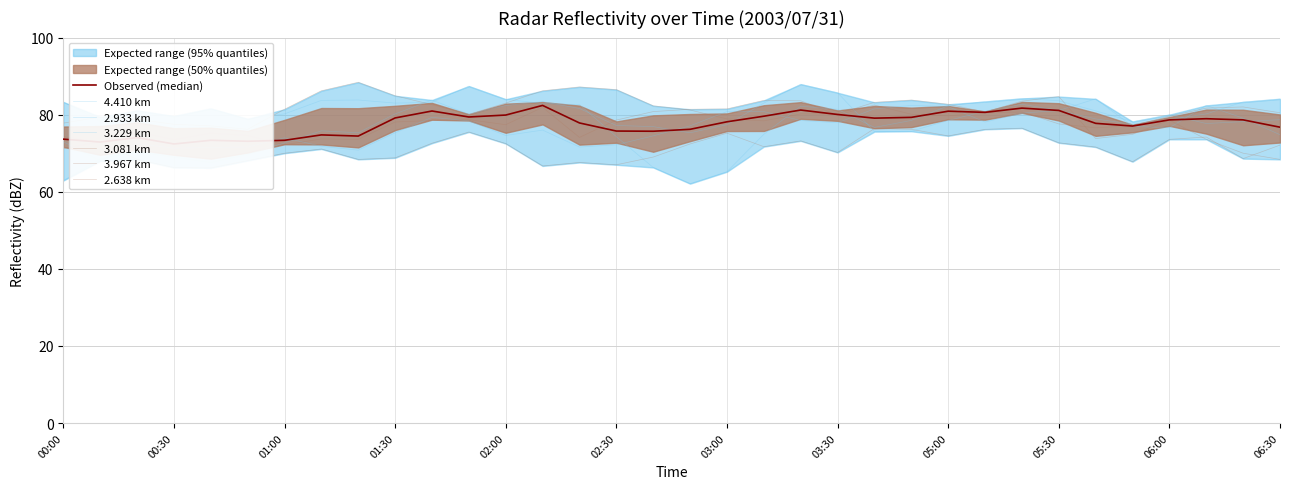

Is this an area chart (filled region under the line)?

No